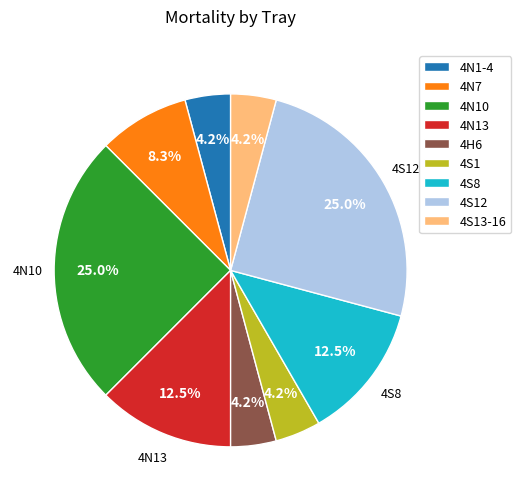

How many segments does this pie chart have?

9